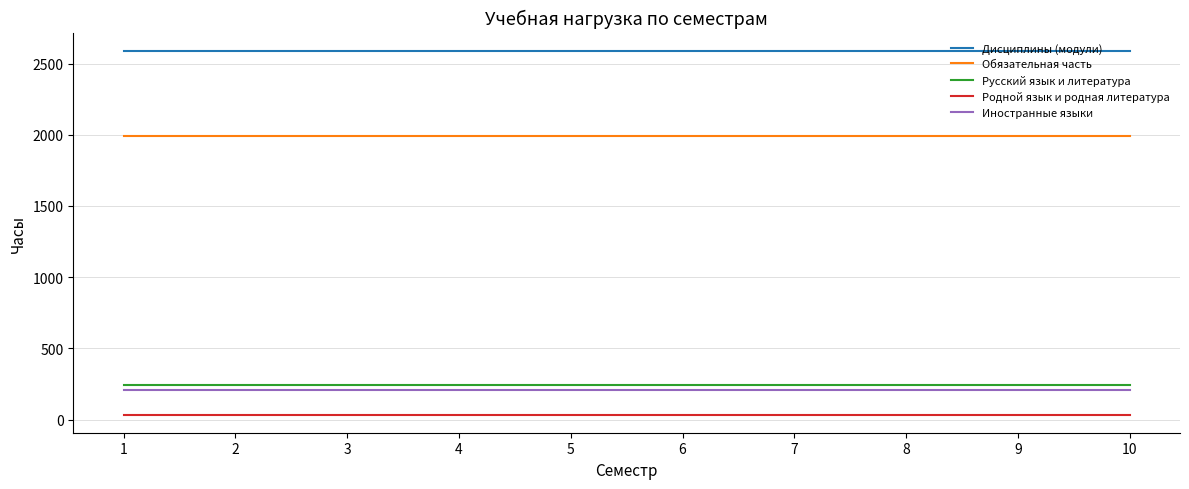

Which series has the largest total across all categories?

Дисциплины (модули)